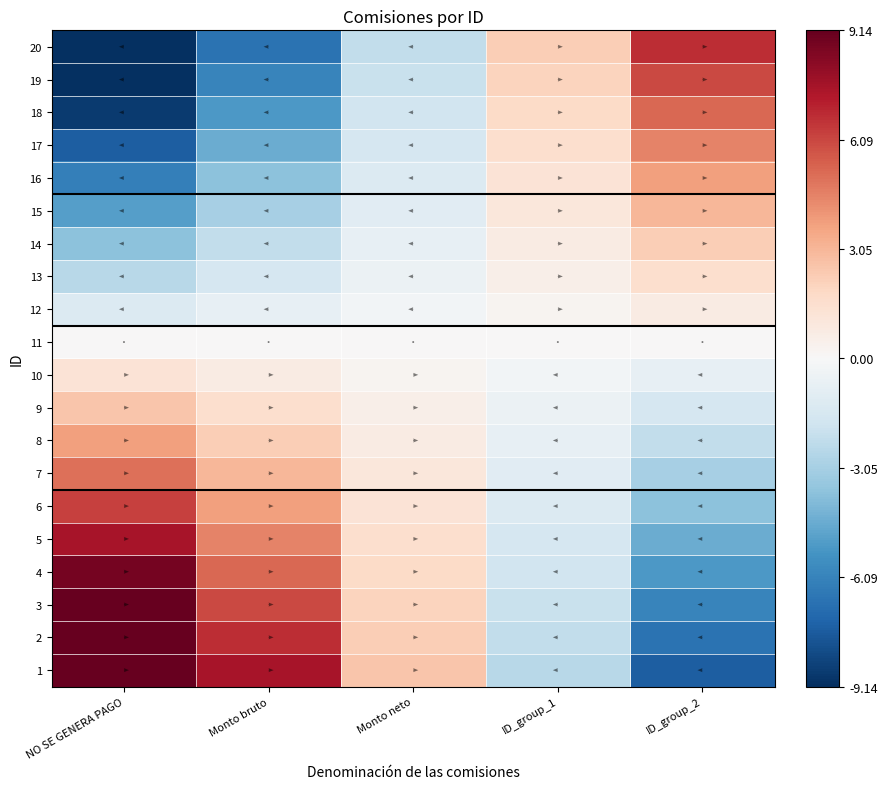

Rank the series at ID_group_2 from highest to lowest value.

20, 19, 18, 17, 16, 15, 14, 13, 12, 11, 10, 9, 8, 7, 6, 5, 4, 3, 2, 1